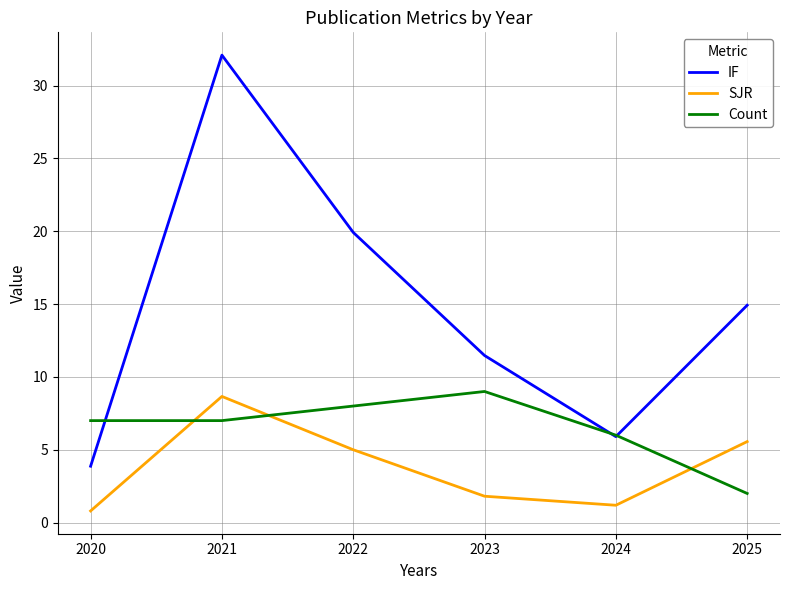

How many interior local peaks does the IF series have?

1